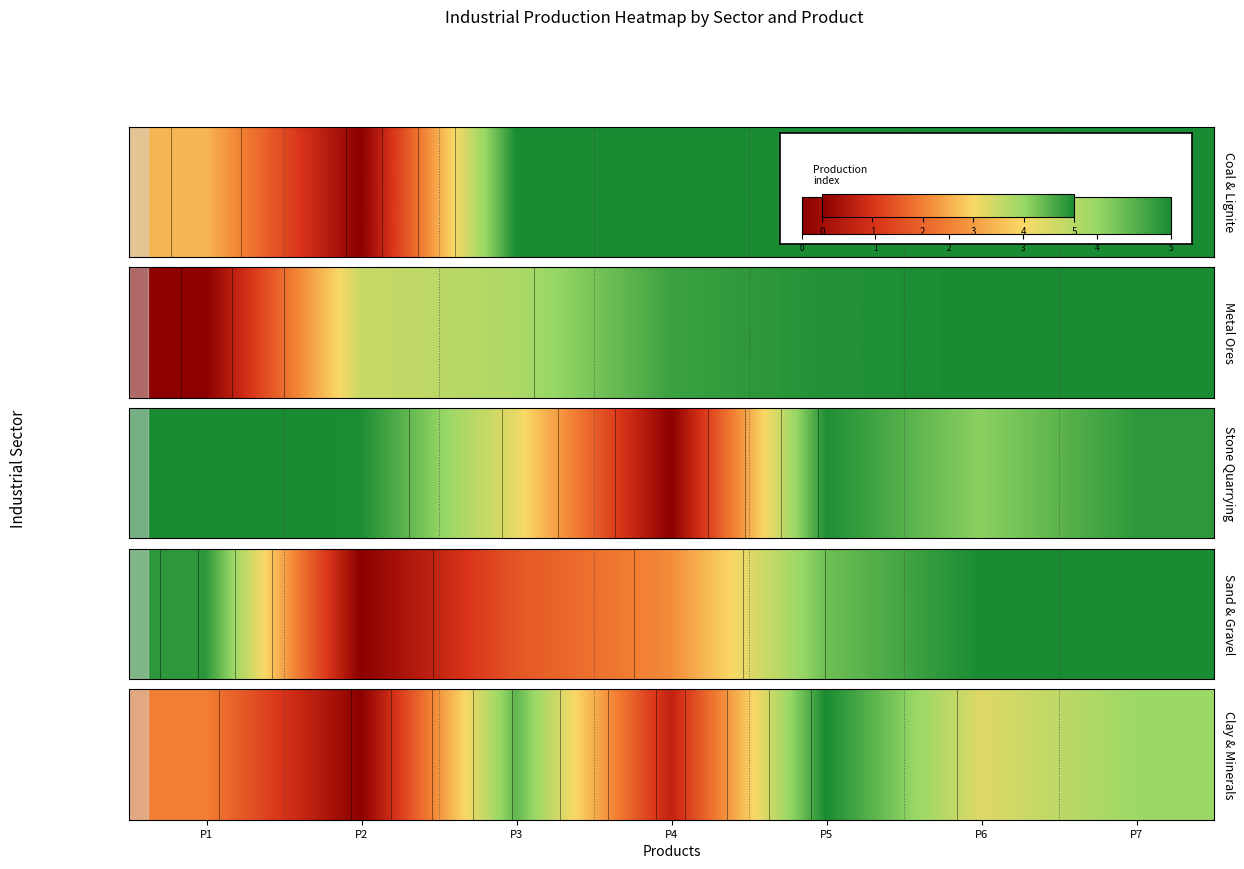

Between P3 and P4, which is larger?

P4